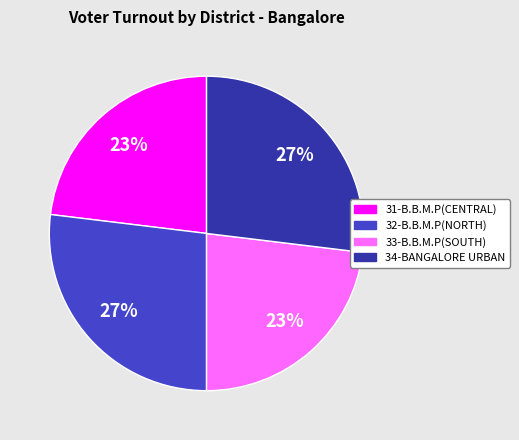

What percentage is the 31-B.B.M.P(CENTRAL) slice, to the nearest percent?

23%